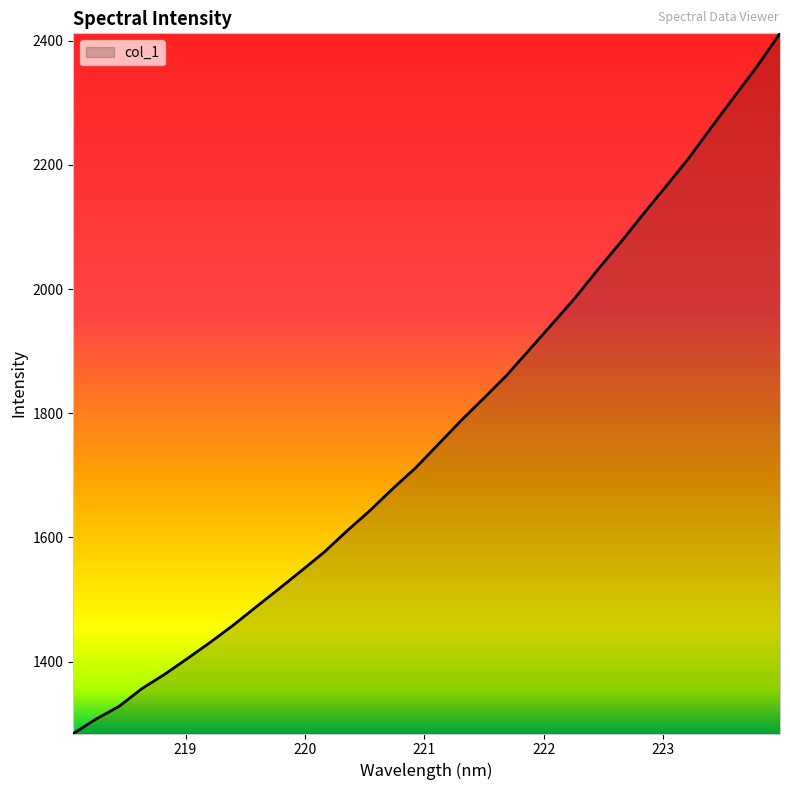

What is the difference between the maximum and second lowest values?

1104.5